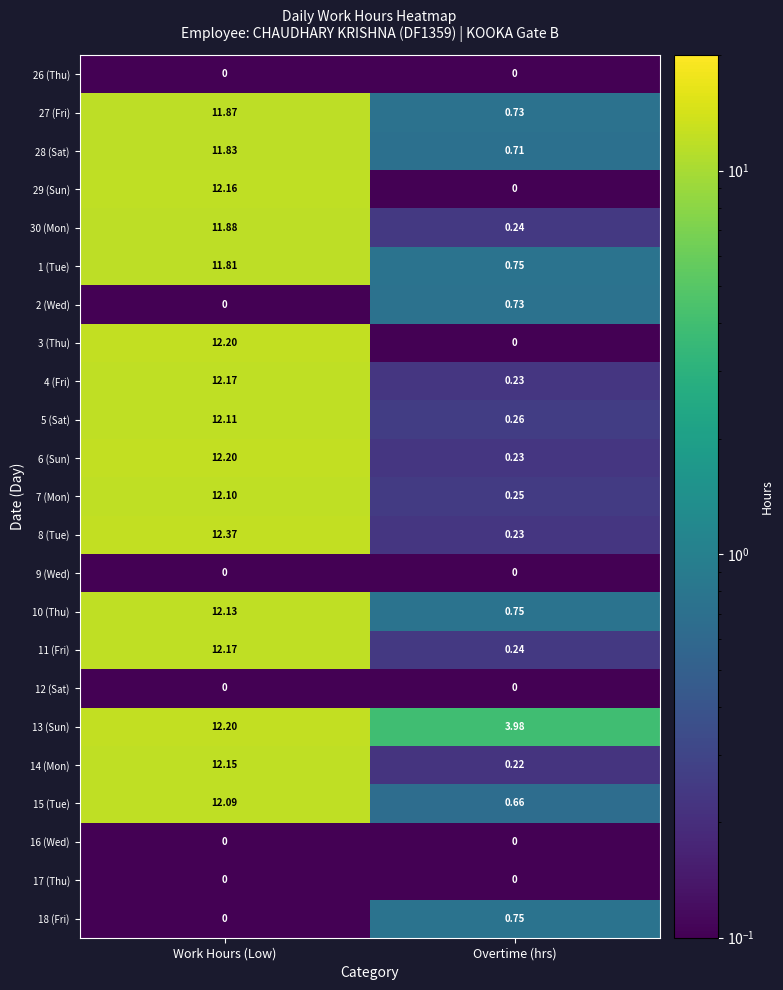

Is the value of 16 (Wed) at Work Hours (Low) greater than the value of 7 (Mon) at Overtime (hrs)?

No